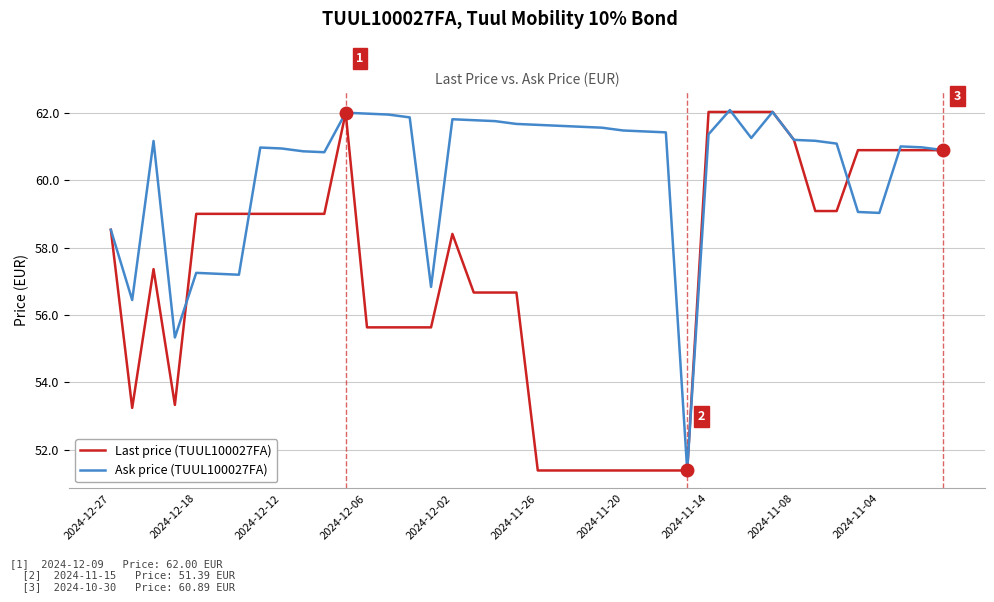

Does the chart display data point markers on the line(s)?

No